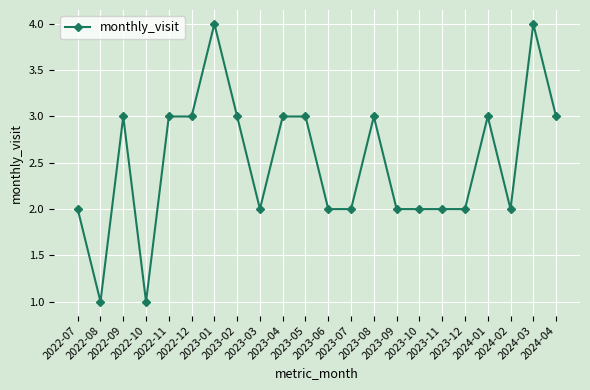

What is the smallest value displayed?

1